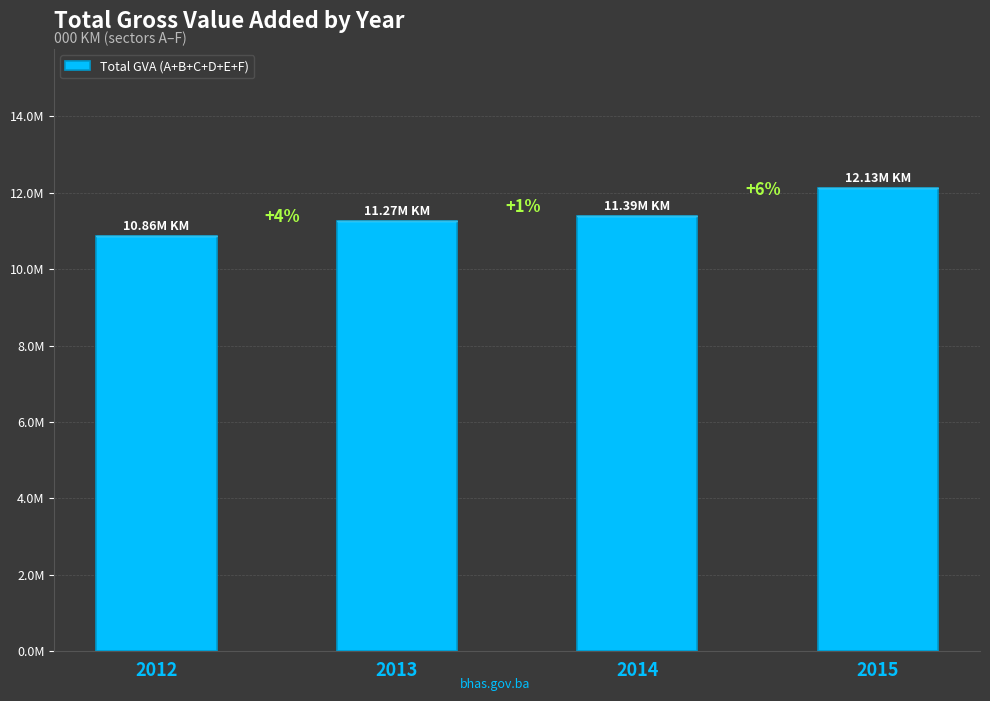

Which has a higher value, 2013 or 2015?

2015